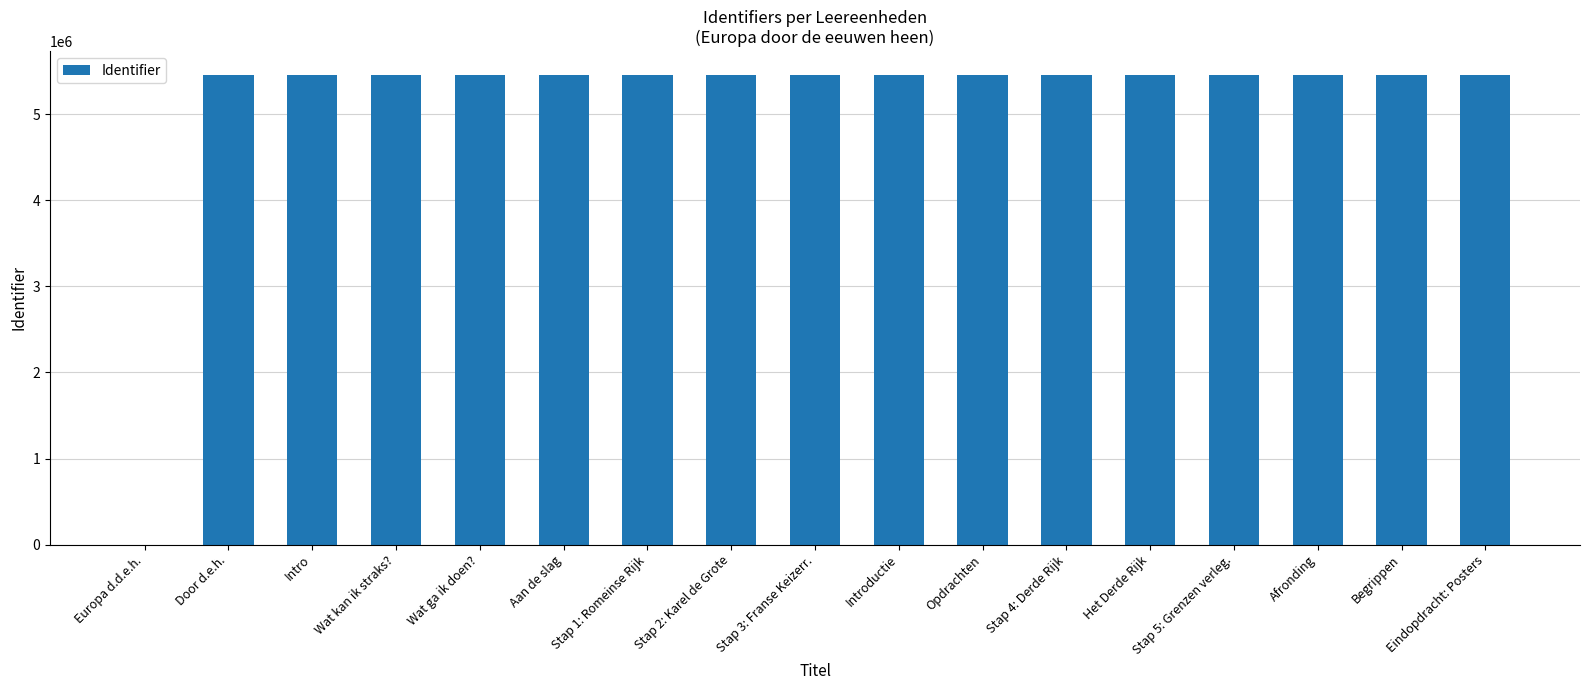

What is the sum of all values?

87334630